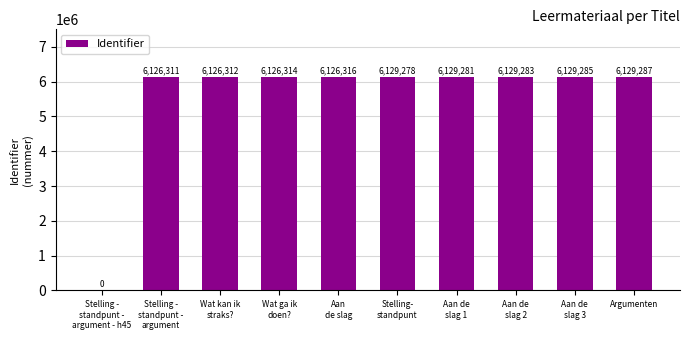

Reading right to left, what are all the values shown in this chart?

Argumenten=6129287	Aan de
slag 3=6129285	Aan de
slag 2=6129283	Aan de
slag 1=6129281	Stelling-
standpunt=6129278	Aan
de slag=6126316	Wat ga ik
doen?=6126314	Wat kan ik
straks?=6126312	Stelling -
standpunt -
argument=6126311	Stelling -
standpunt -
argument - h45=0